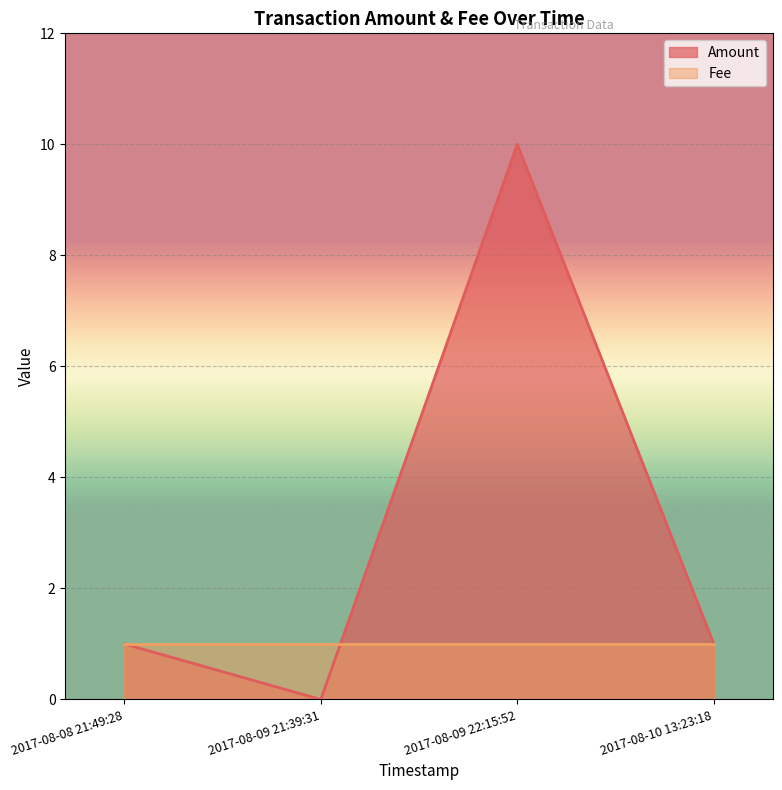

Where does the Amount series first go above 1?

2017-08-09 22:15:52